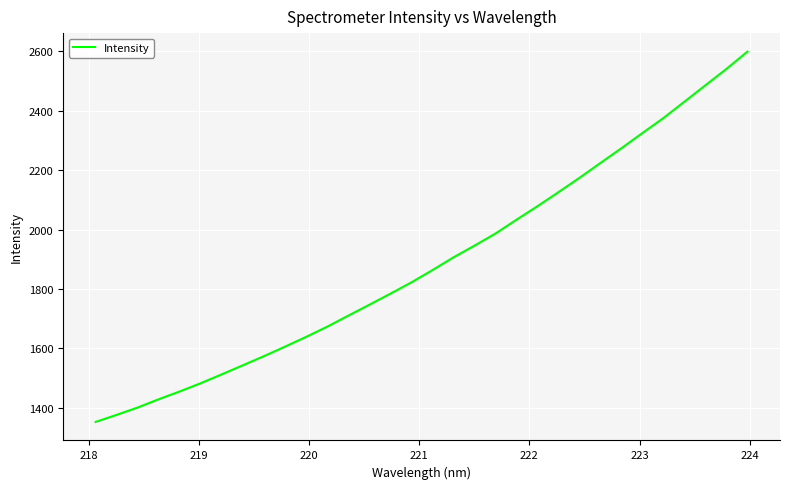

What is the difference between the maximum and minimum values?

1248.1